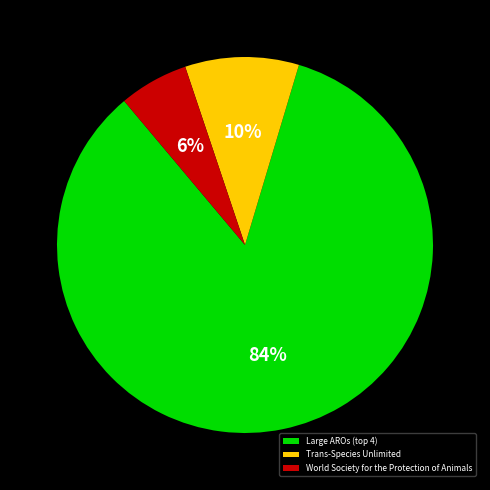

Which category has the smallest portion of the pie?

World Society for the Protection of Animals